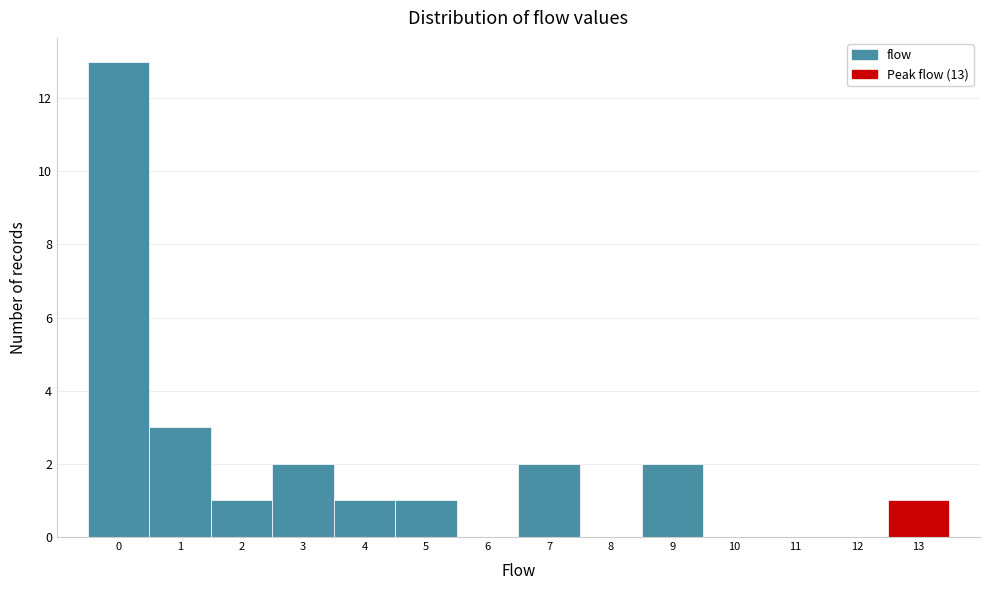

Over which range of the x-axis is the bar tallest?

-0.5 to 0.5